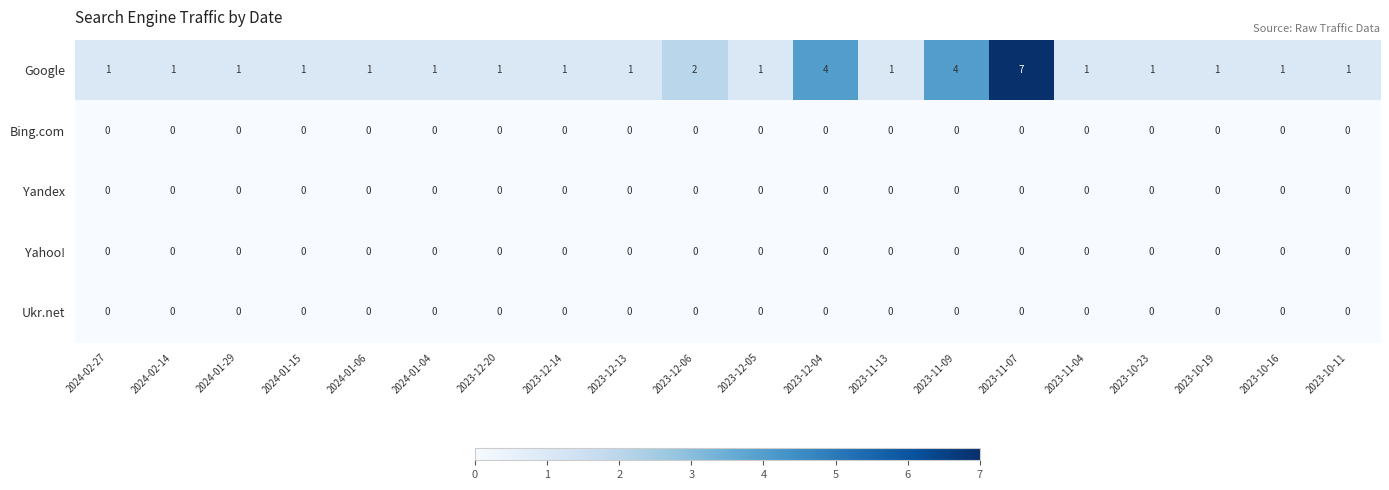

Which category has the highest value in the Google series?

2023-11-07